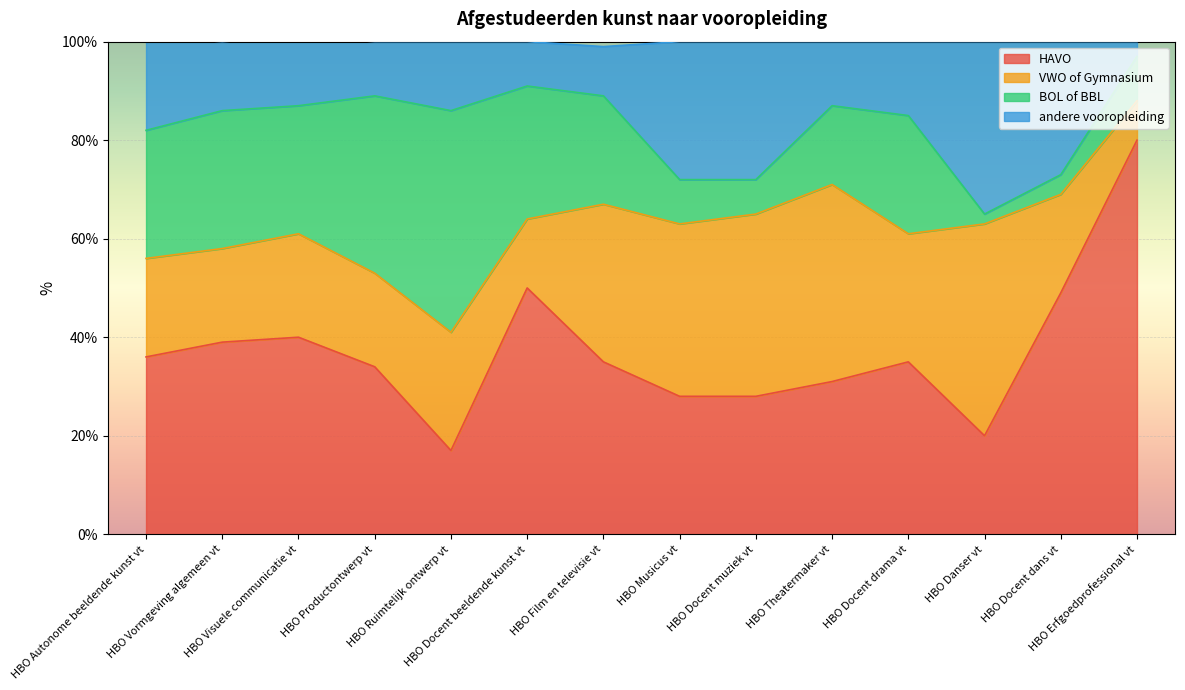

How many interior local valleys does the andere vooropleiding series have?

2